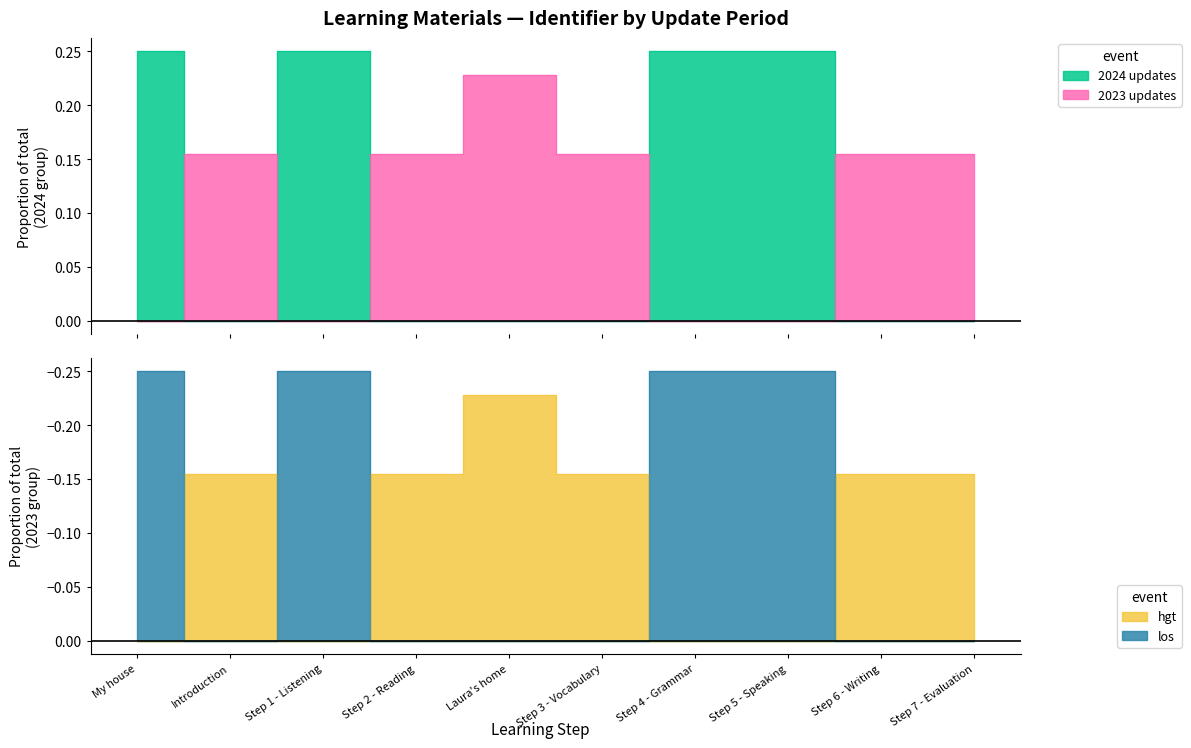

Is the value of 2024 updates at Step 3 - Vocabulary greater than the value of 2023 updates at Step 5 - Speaking?

No